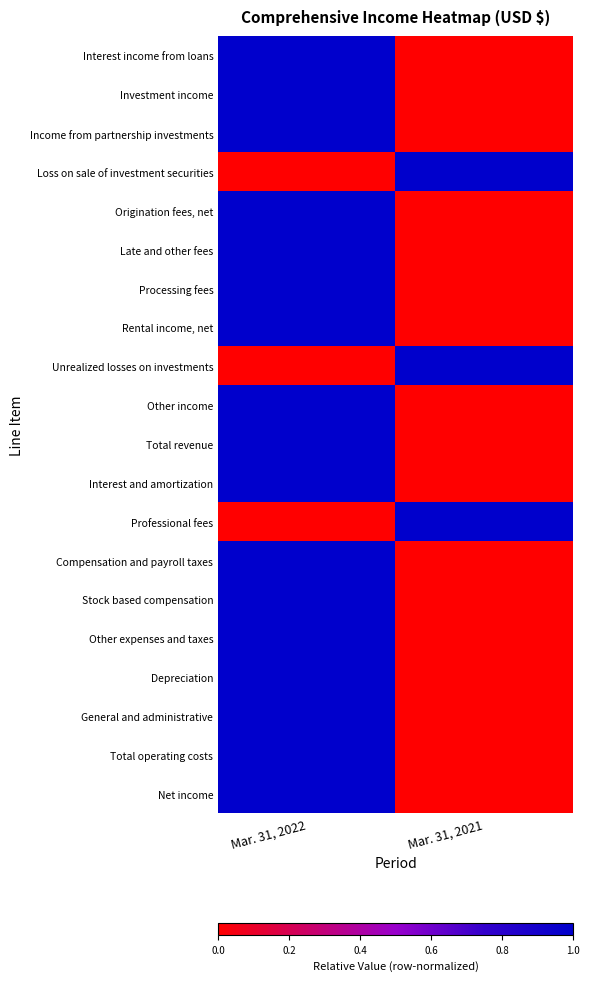

List the series in order of their peak value, lowest first.

Interest income from loans, Investment income, Income from partnership investments, Loss on sale of investment securities, Origination fees, net, Late and other fees, Processing fees, Rental income, net, Unrealized losses on investments, Other income, Total revenue, Interest and amortization, Professional fees, Compensation and payroll taxes, Stock based compensation, Other expenses and taxes, Depreciation, General and administrative, Total operating costs, Net income